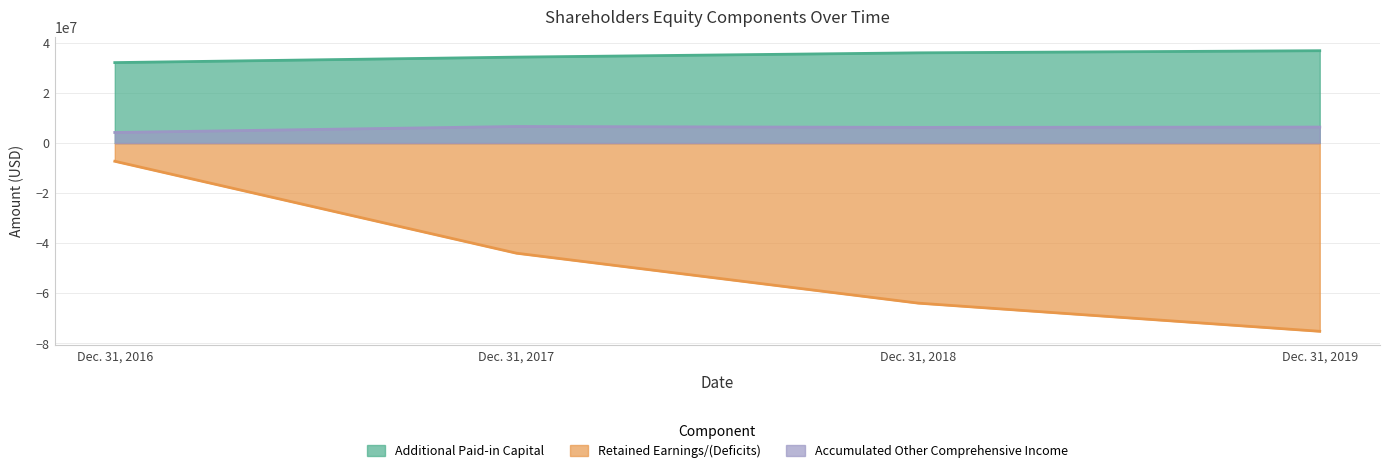

True or false: Accumulated Other Comprehensive Income and Retained Earnings/(Deficits) intersect in this chart.

False